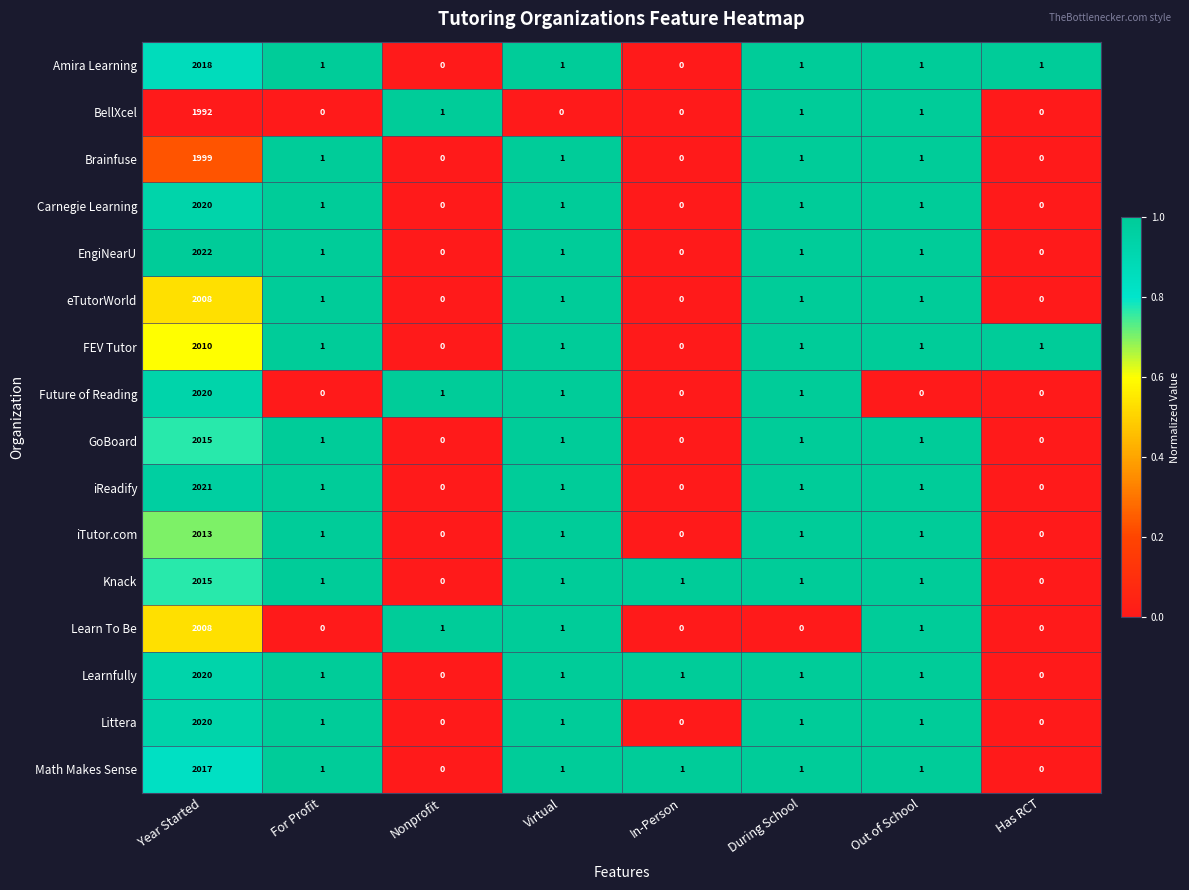

The Amira Learning series shows 704 at Nonprofit. True or false?

False